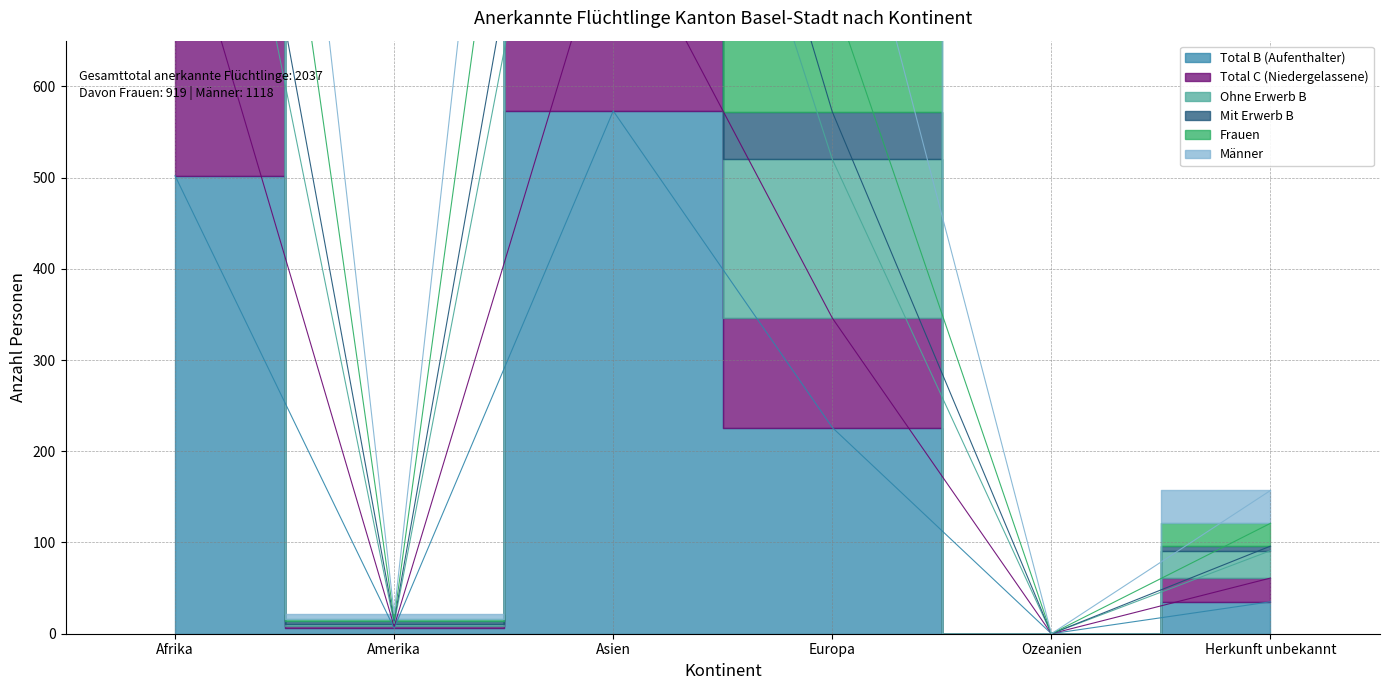

True or false: Männer and Frauen intersect in this chart.

False